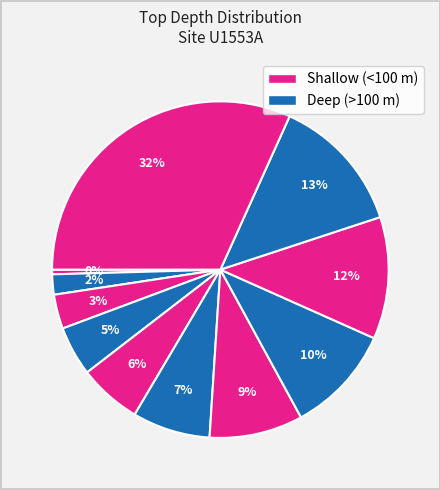

How many segments does this pie chart have?

11